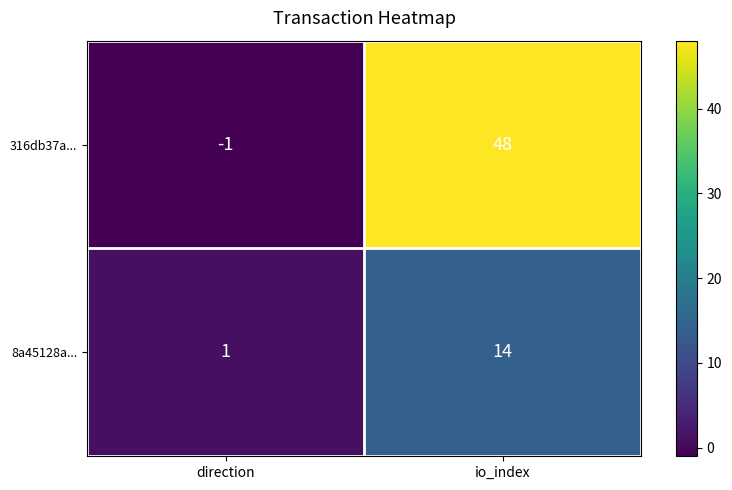

What is the total value across all series at io_index?

62